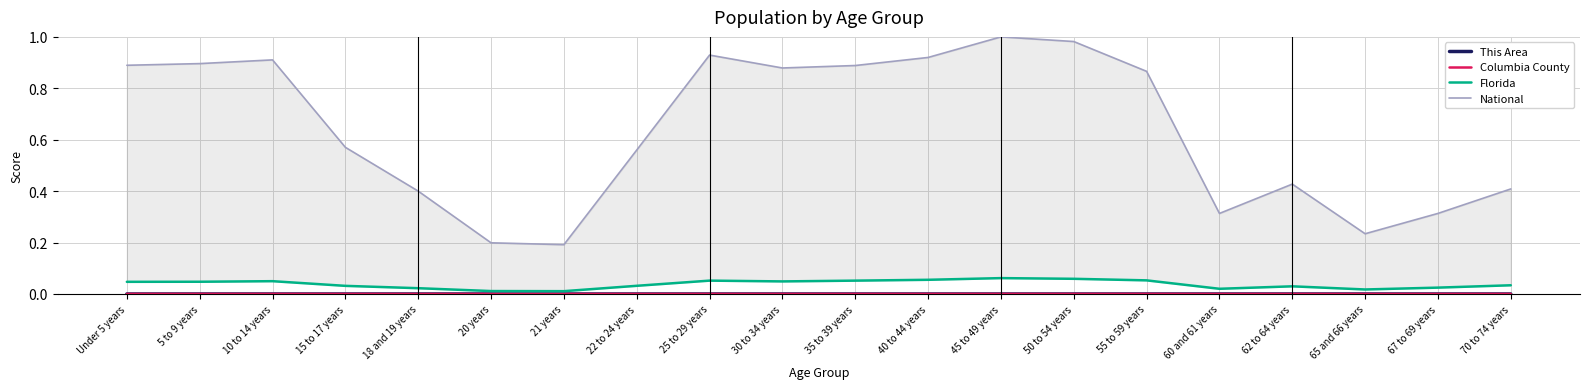

The Columbia County series shows 0.0 at 70 to 74 years. True or false?

True